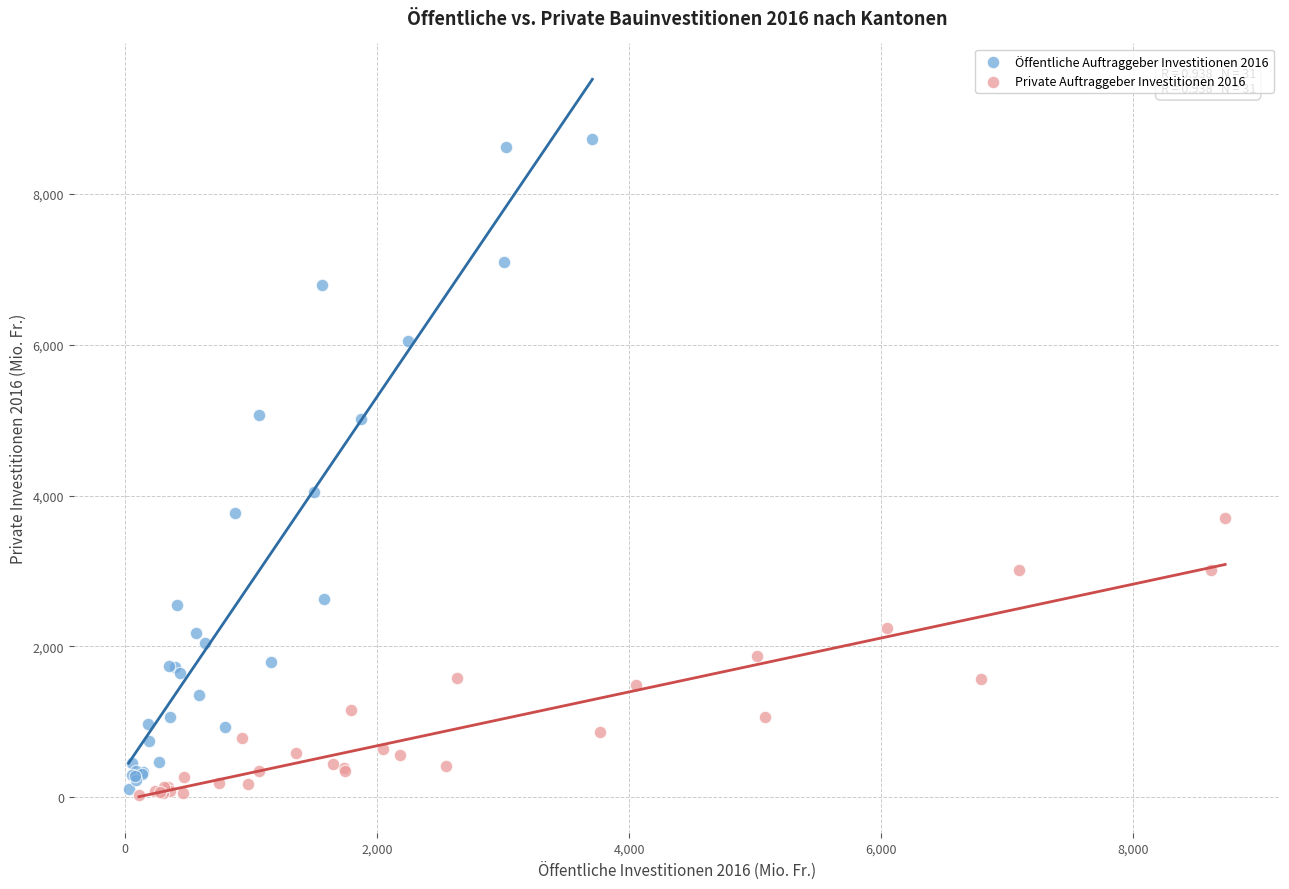

Which series contains the highest Y value?

Öffentliche Auftraggeber Investitionen 2016